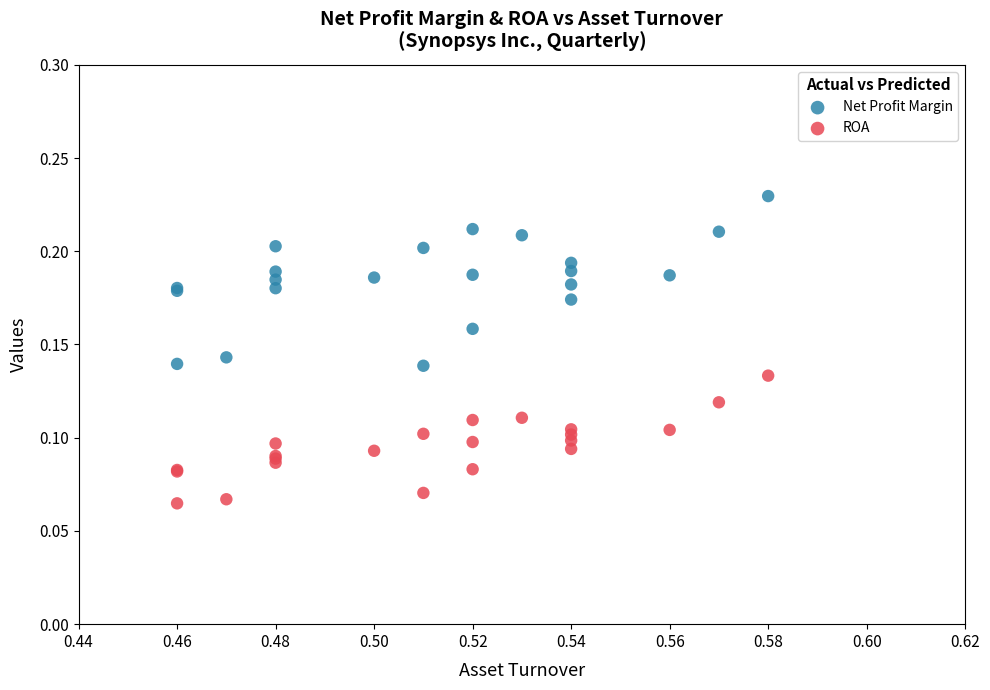

What are all the series names shown in the legend?

Net Profit Margin, ROA